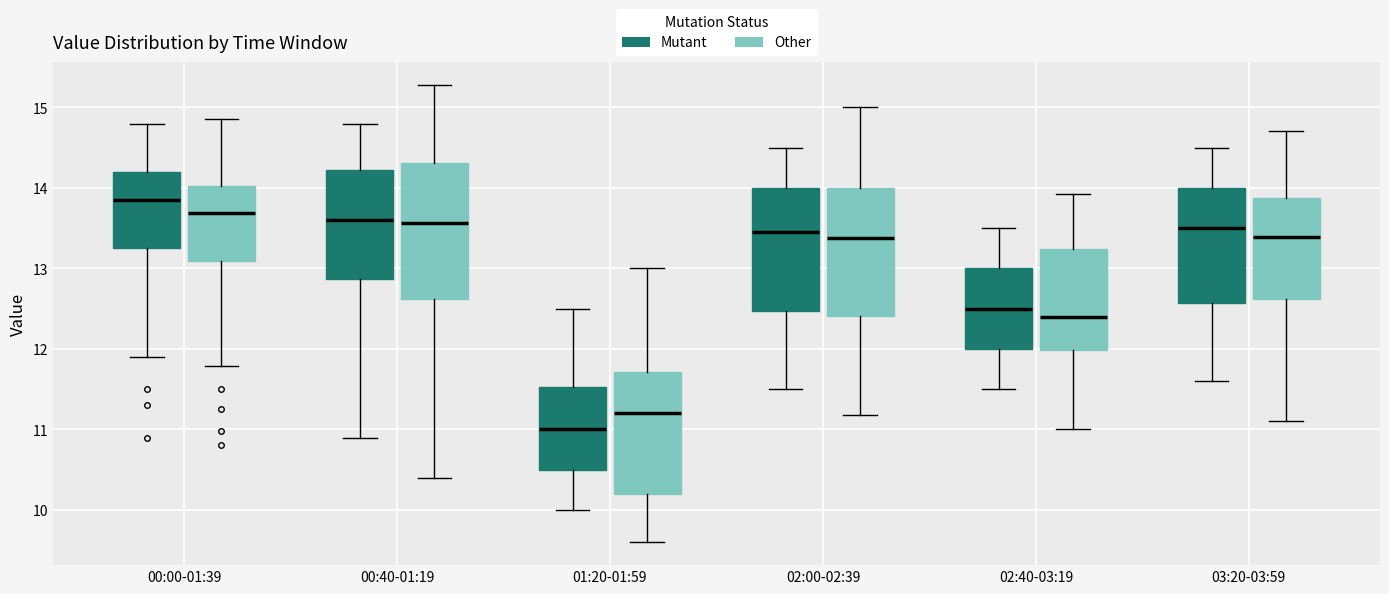

Where is the upper edge of the box for 00:40-01:19 (Other) on the y-axis? The values are not printed on the chart, so give them approximately, as read against the axis.

14.3